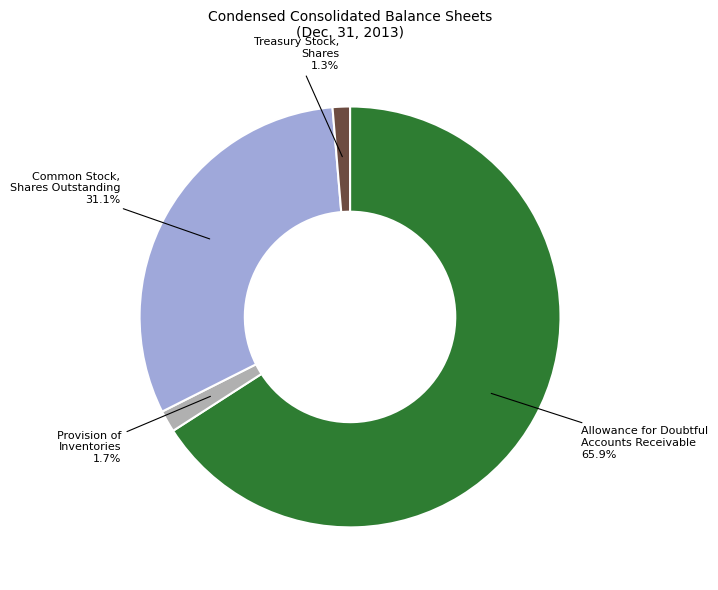

What is the largest slice in the pie chart?

Allowance for Doubtful Accounts Receivable